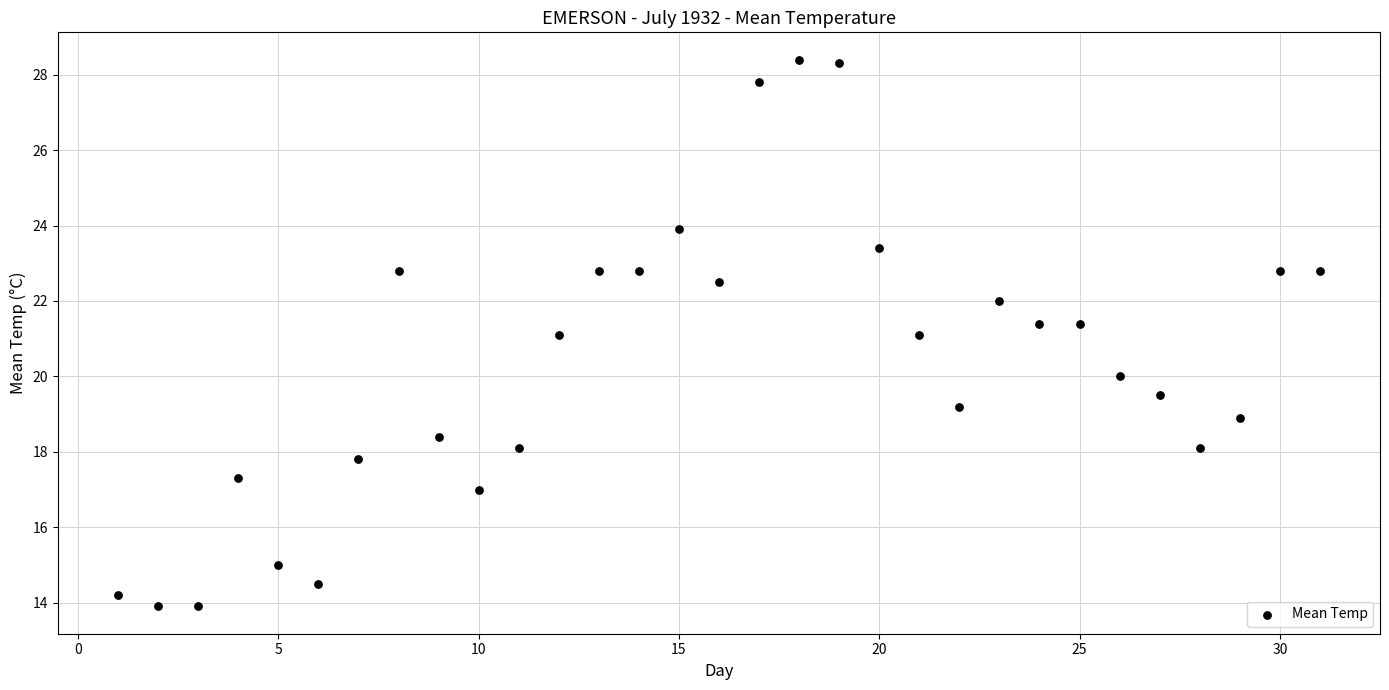

What is the range of Y values (max minus min)?

14.5